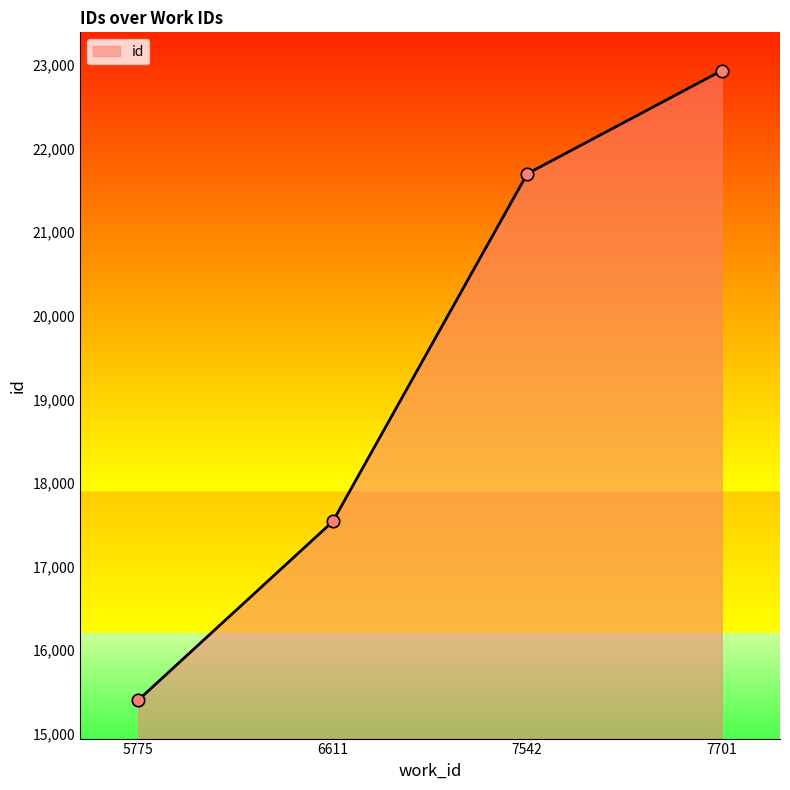

Which has a higher value, 7542 or 5775?

7542